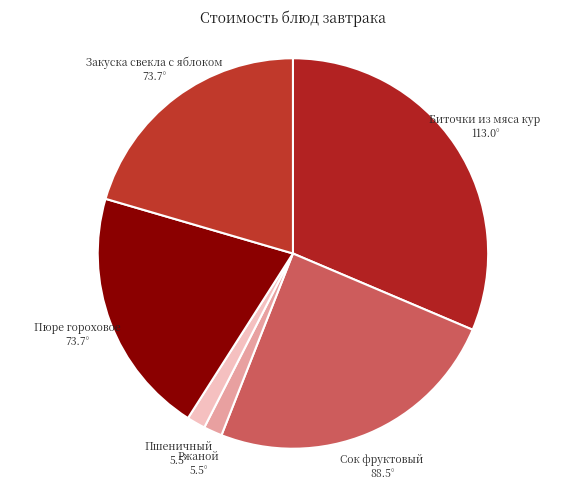

How many slices are in this pie chart?

6